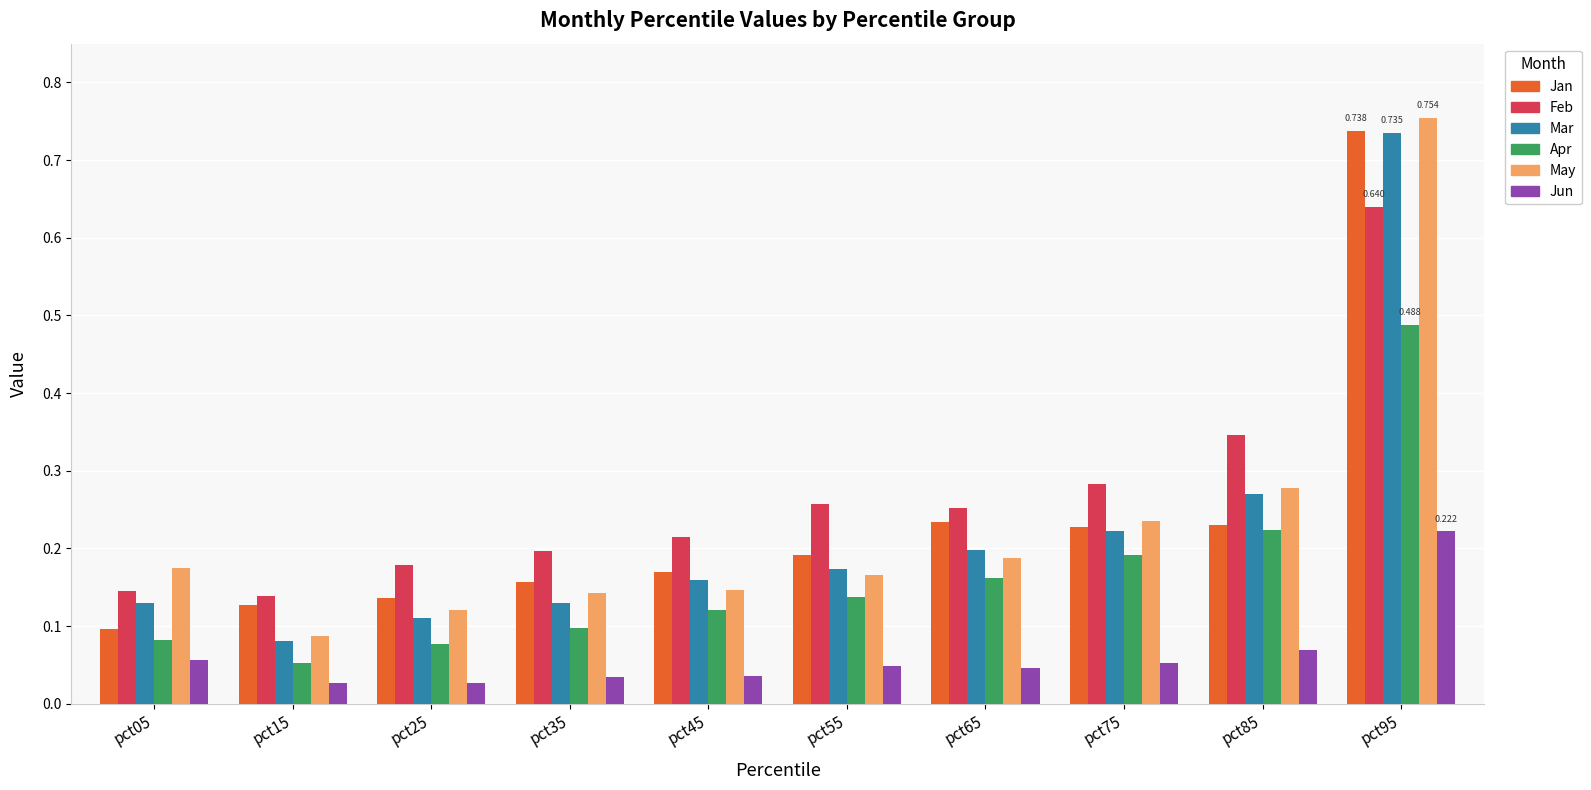

Which series changed the most between pct15 and pct45?

Mar